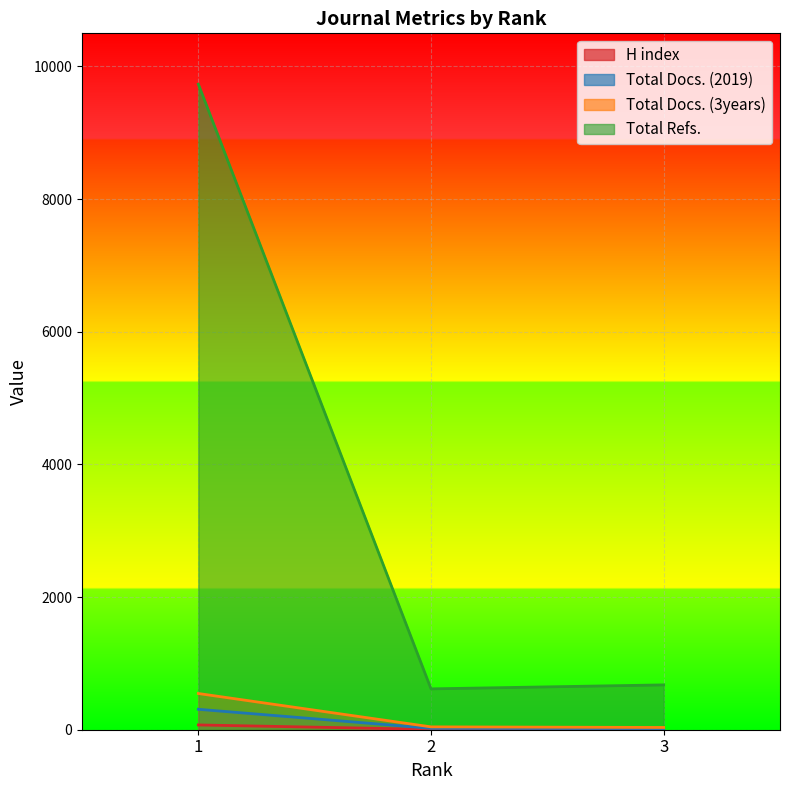

What is the sum of the Total Docs. (3years) values at 3 and 2?

77